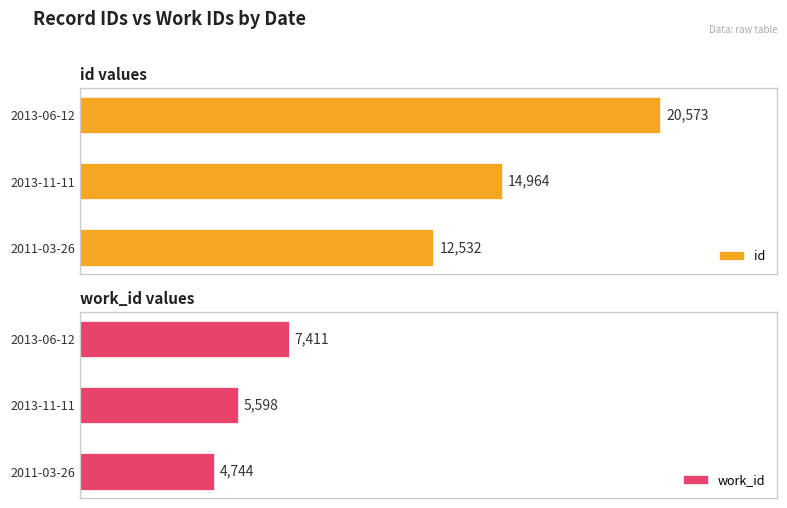

What is the sum of all id values?

48069